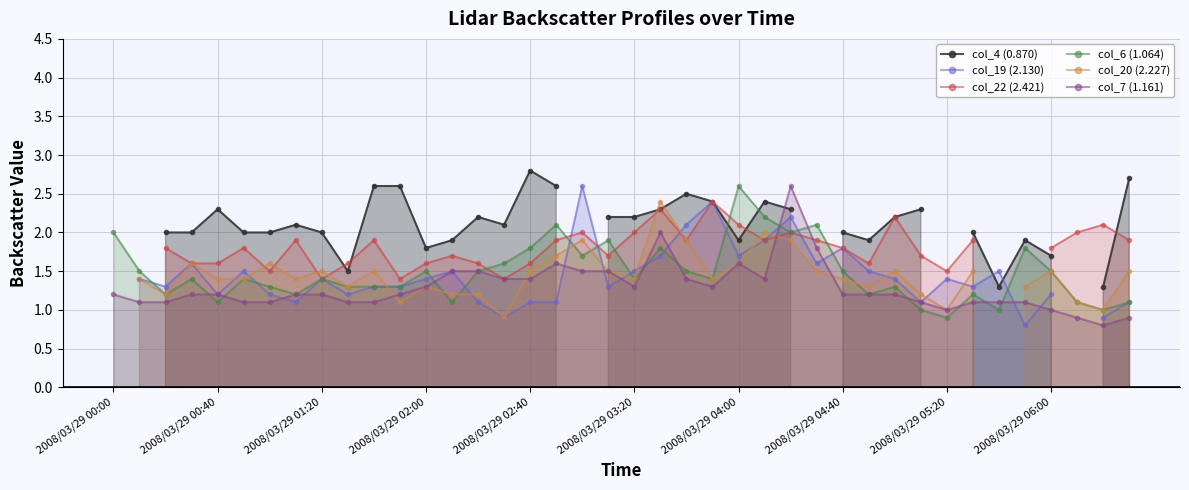

Which series has the widest spread of values?

col_7 (1.161)